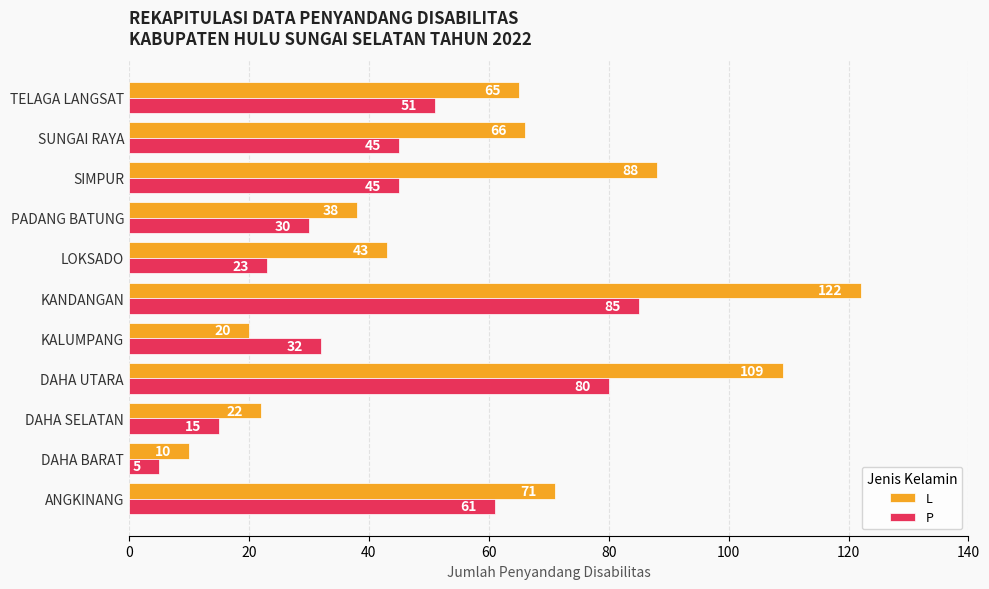

How many data points does each series have?

11